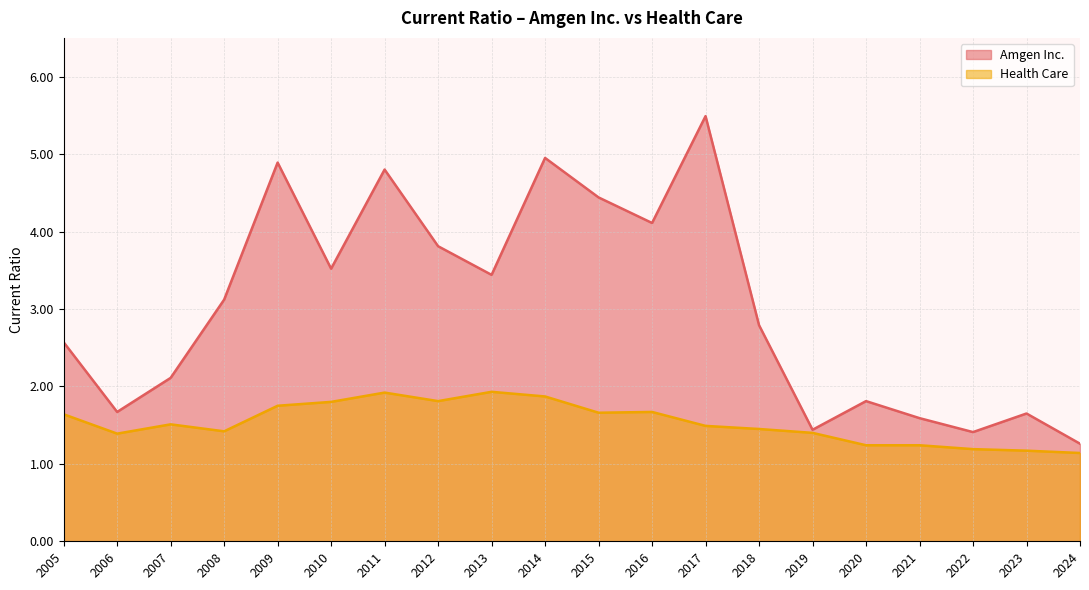

What is the minimum value for Amgen Inc.?

1.3